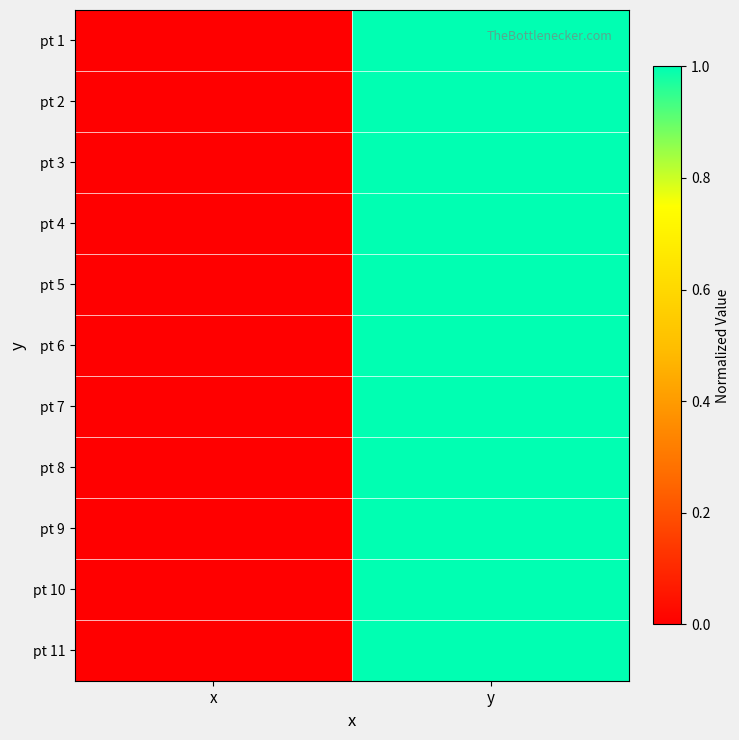

At y, list the series in order from largest to smallest.

pt 1, pt 11, pt 10, pt 9, pt 2, pt 3, pt 8, pt 4, pt 7, pt 6, pt 5